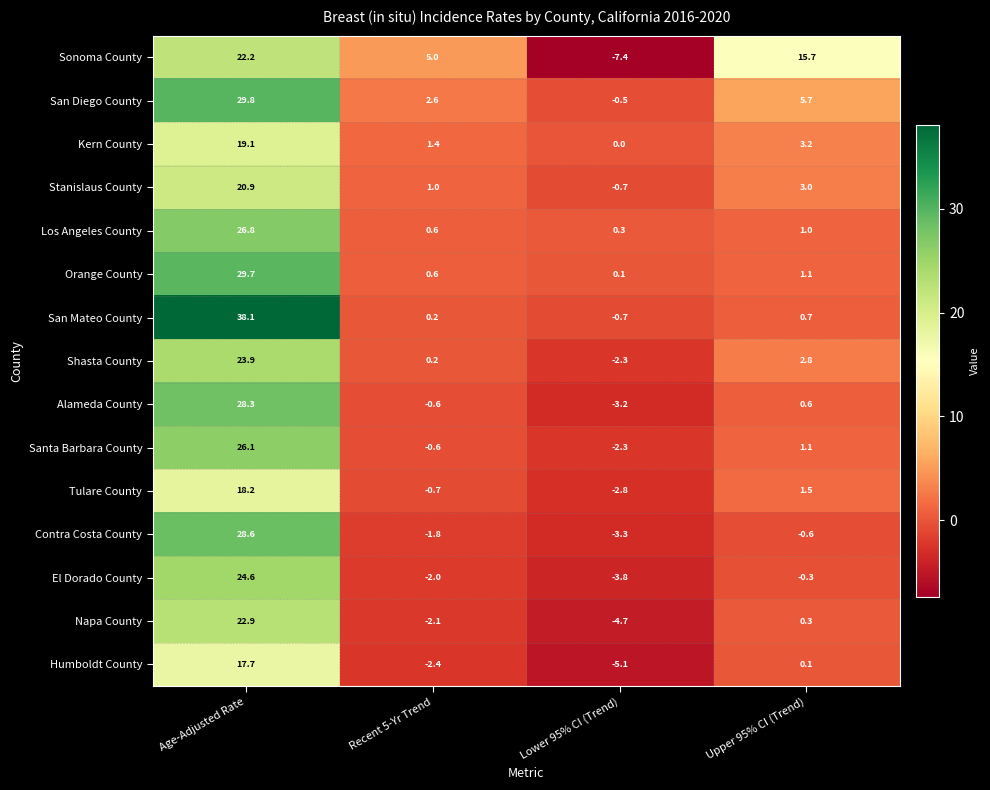

At which category is the sum across all series the highest?

Age-Adjusted Rate